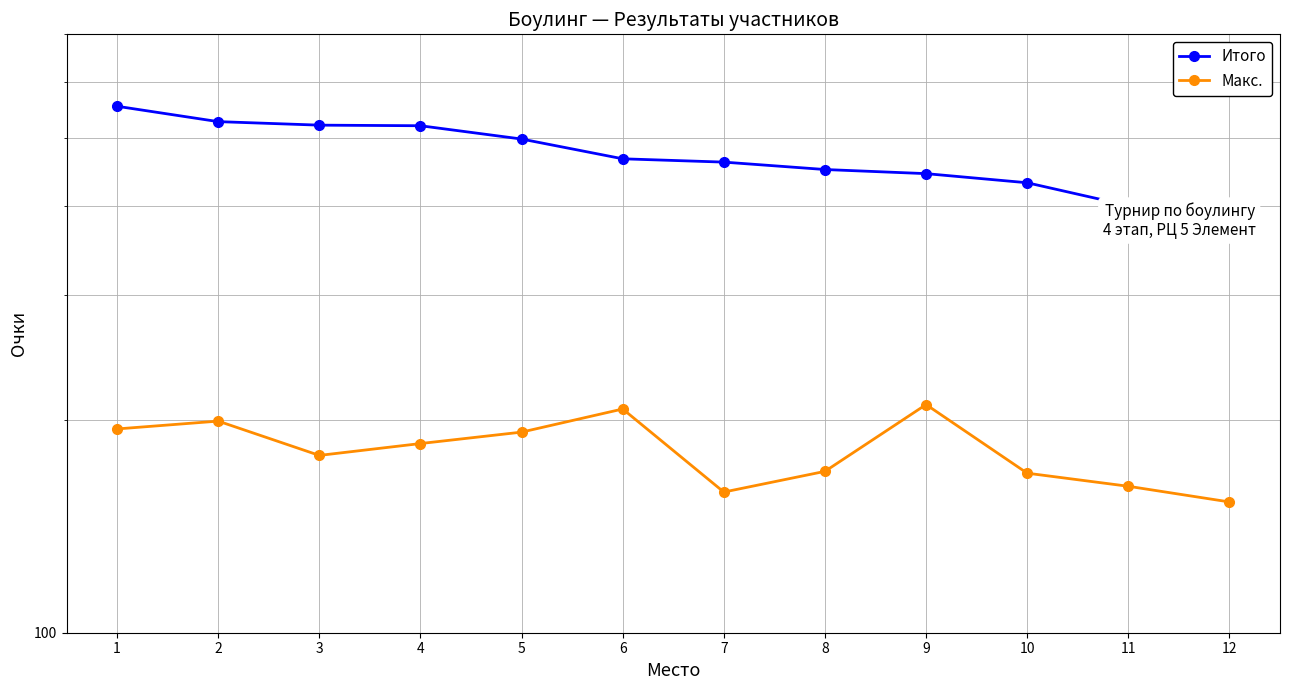

What is the greatest value displayed?

554